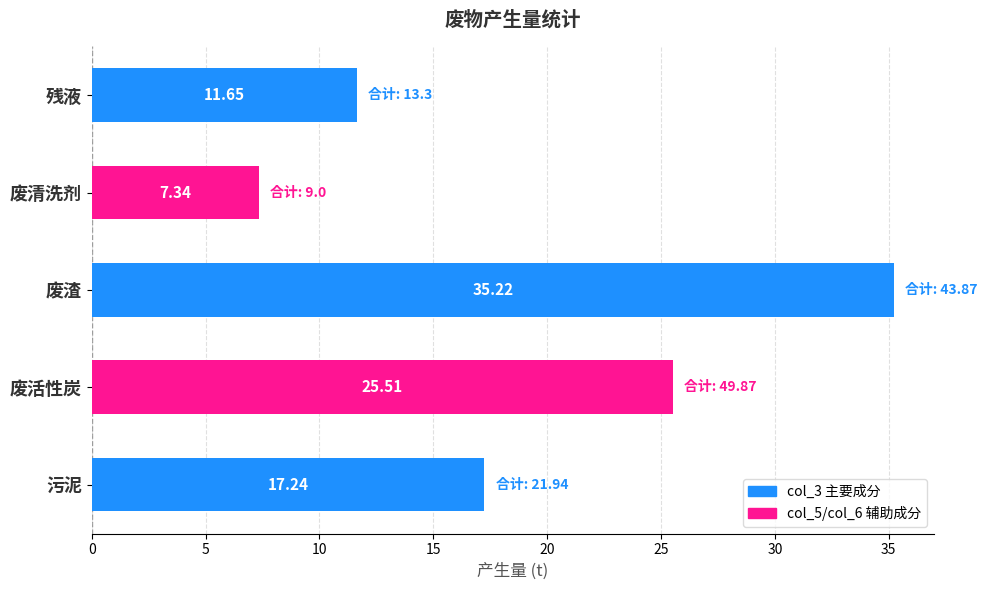

Does the chart contain stacked bars?

No